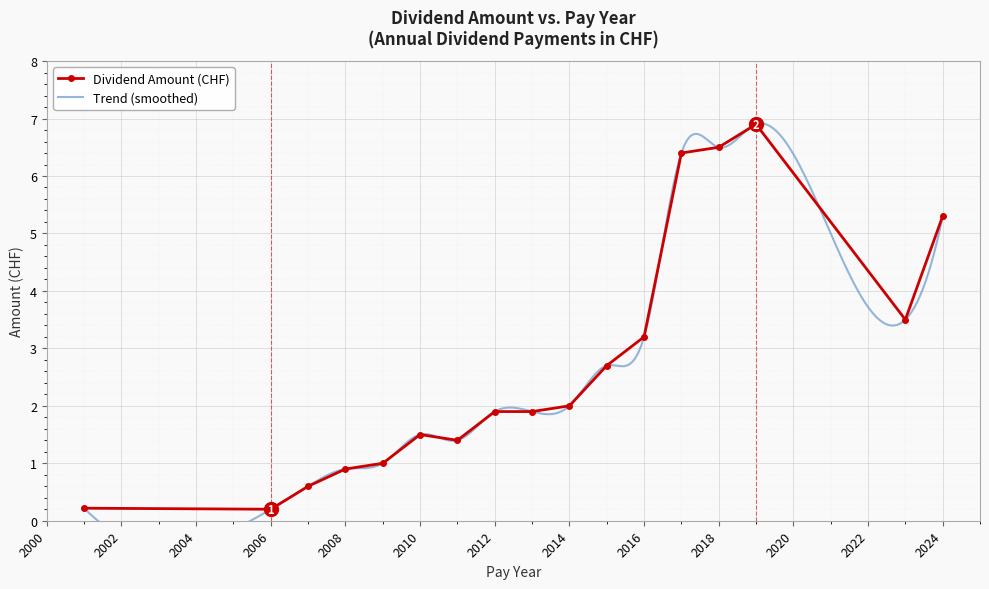

True or false: Dividend Amount (CHF) has a value of 0.8 at 2010.

False